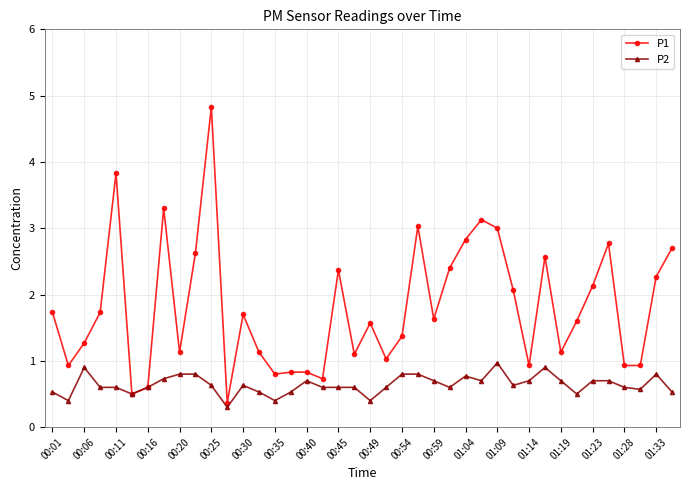

How many lines are shown in the chart?

2